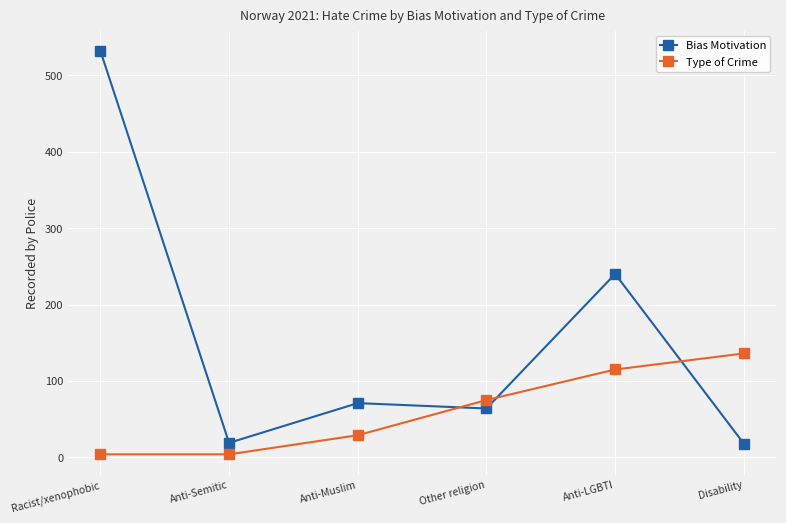

True or false: Bias Motivation has more than 2 points higher than both neighbors.

False